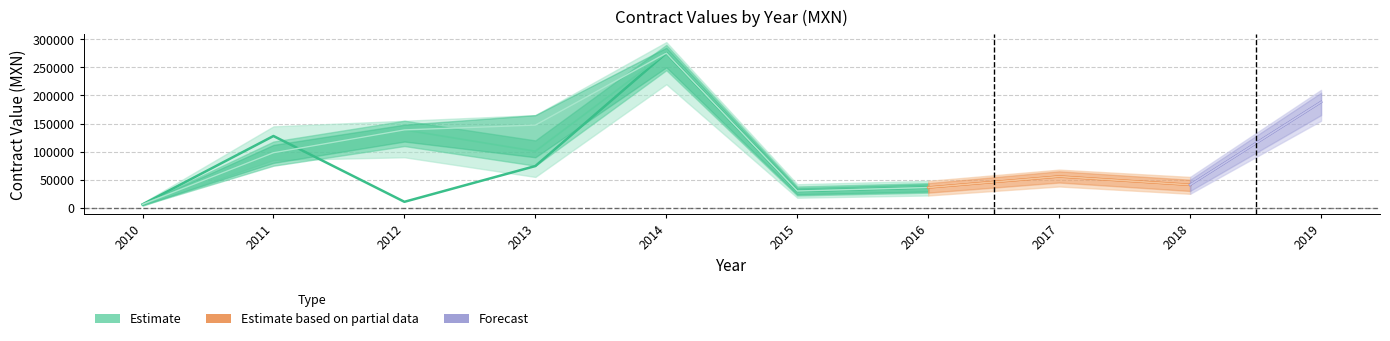

What is the maximum value shown in the chart?

275400.0